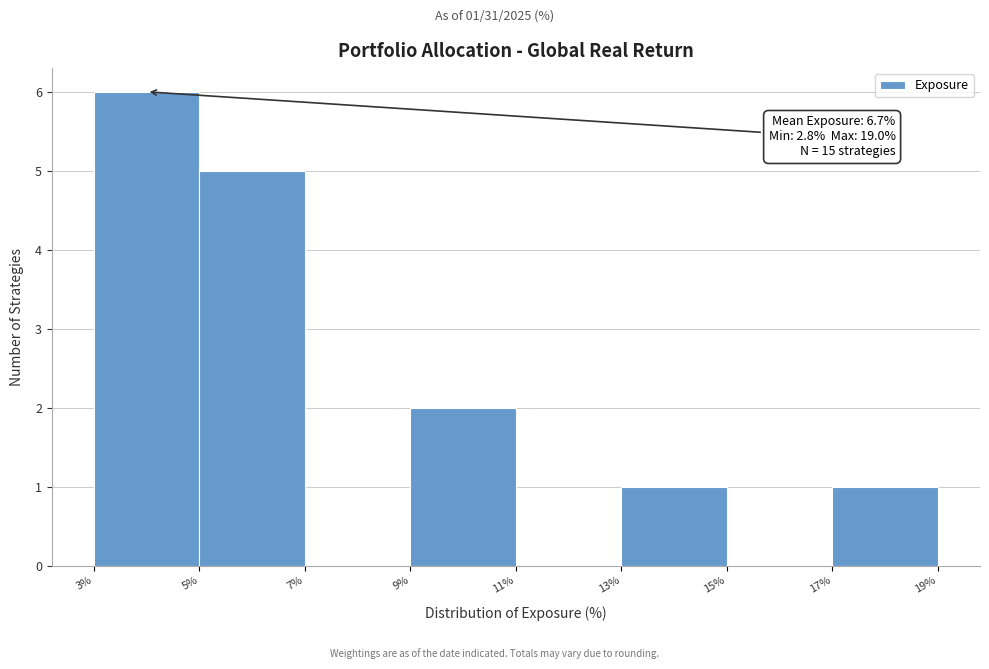

Reading right to left, extract all data points from this chart.

17%=1	15%=0	13%=1	11%=0	9%=2	7%=0	5%=5	3%=6